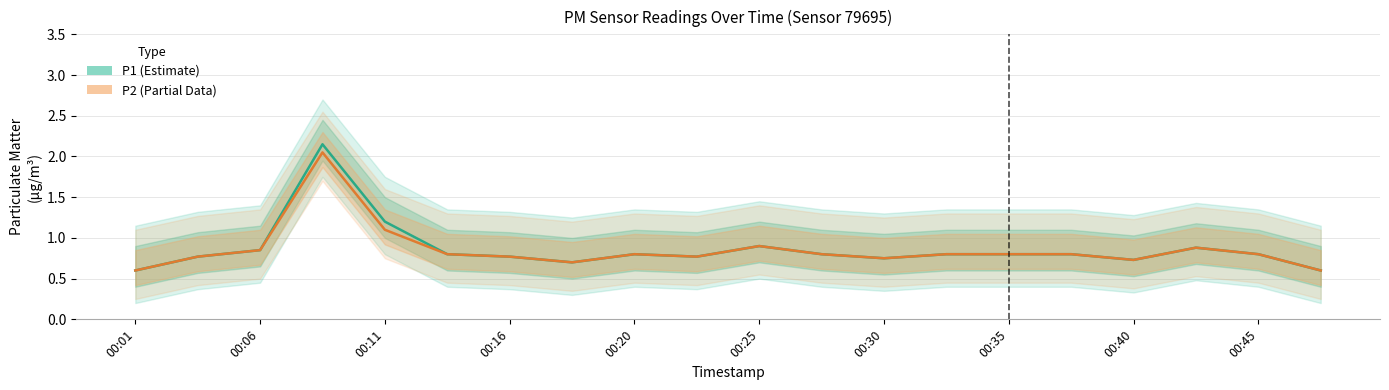

What is the total value across all series at 00:11?

2.3